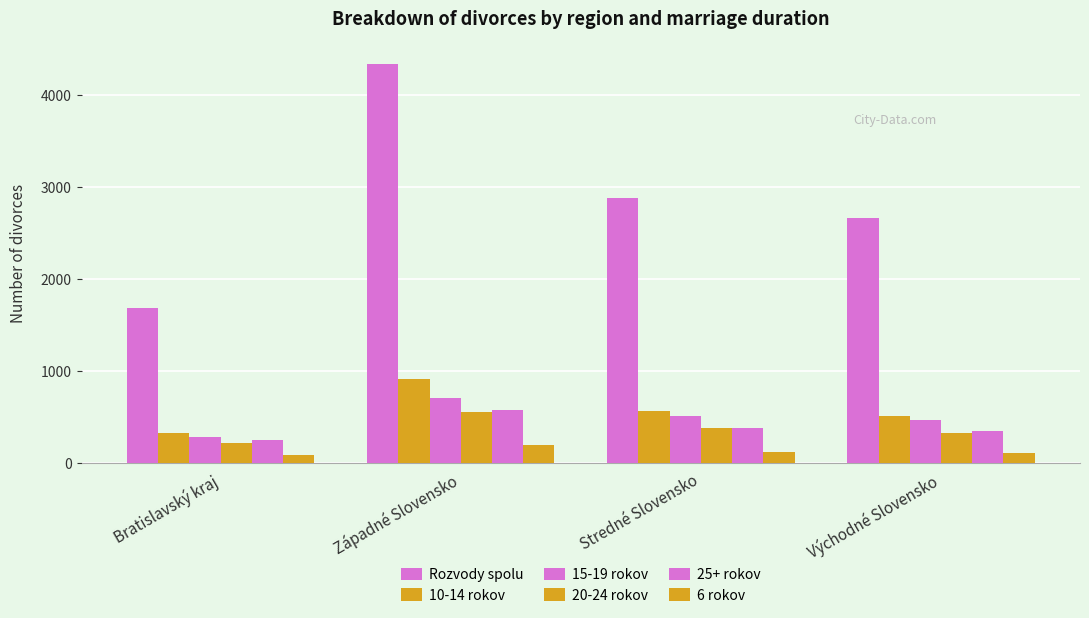

What position from the left is Východné Slovensko?

4